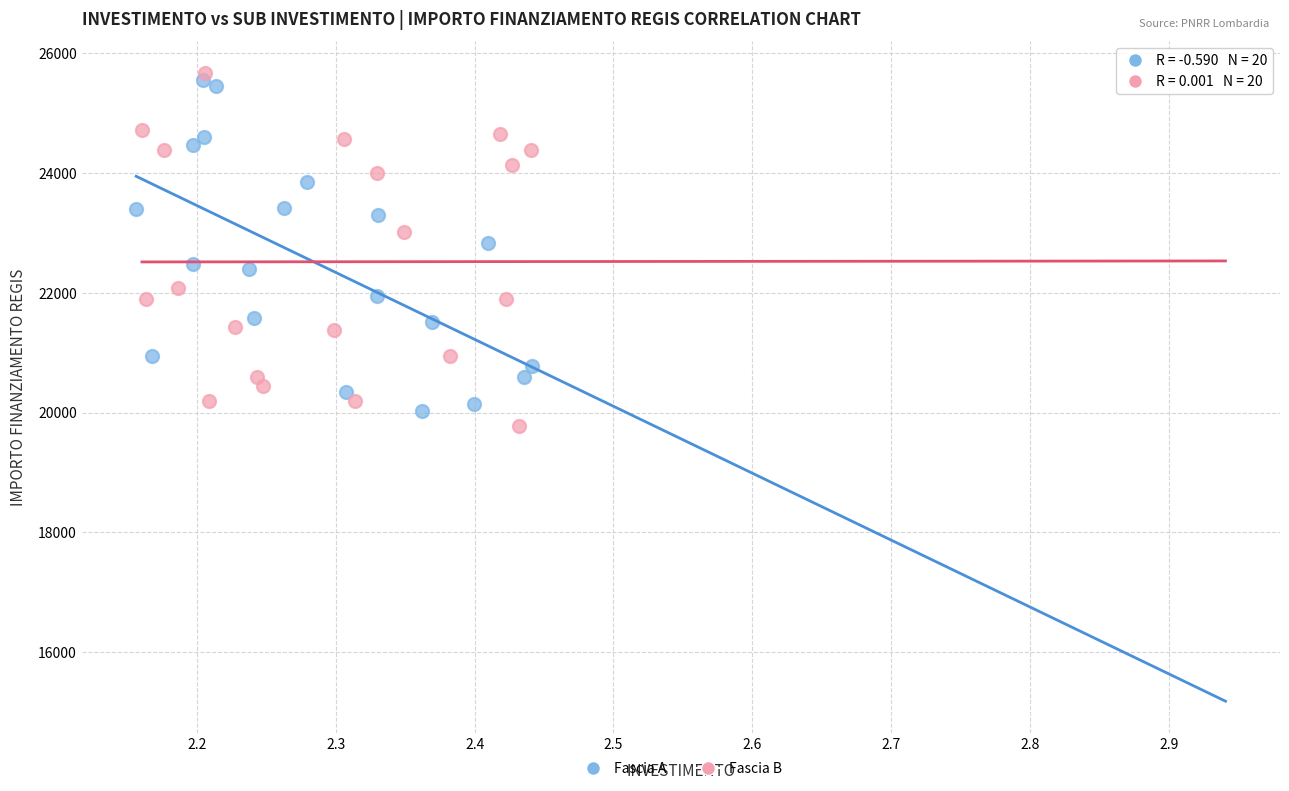

Which series contains the highest Y value?

Fascia B